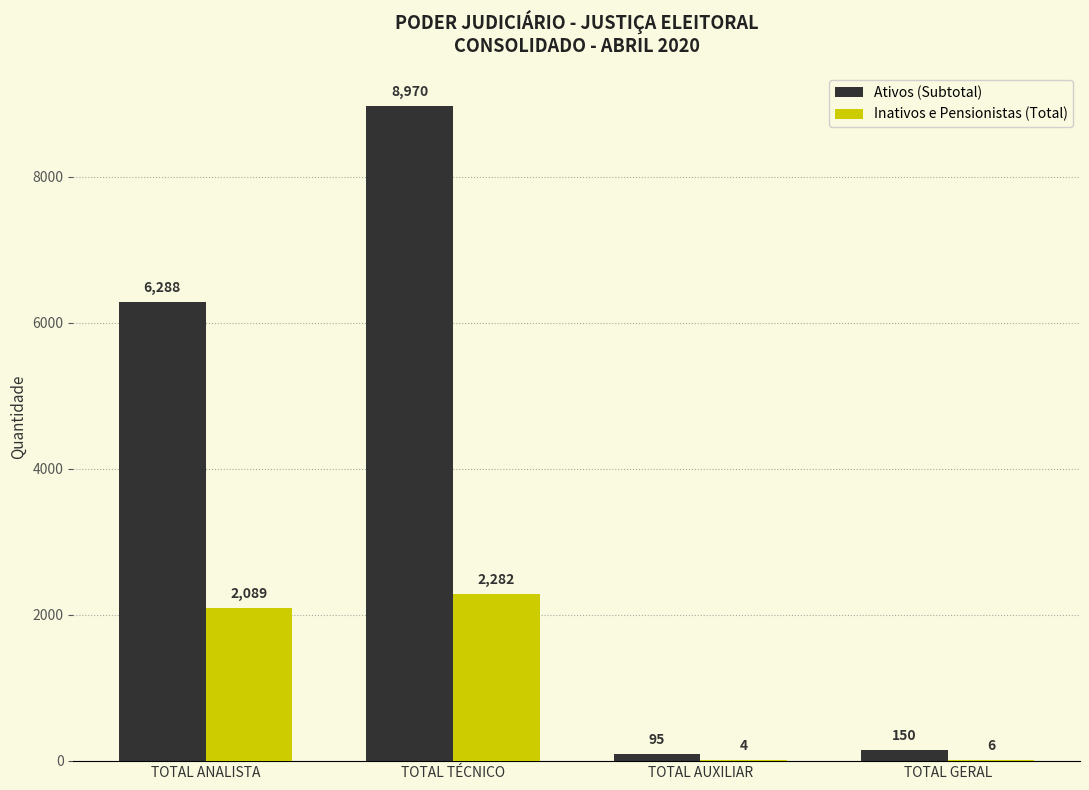

Is the value of Inativos e Pensionistas (Total) at TOTAL TÉCNICO greater than the value of Ativos (Subtotal) at TOTAL ANALISTA?

No